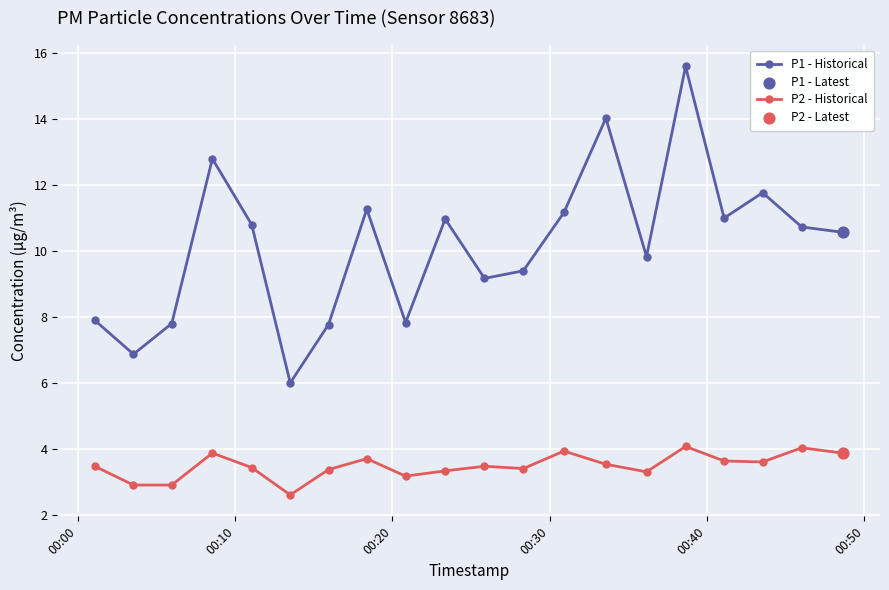

Which series has the largest total across all categories?

P1 - Historical